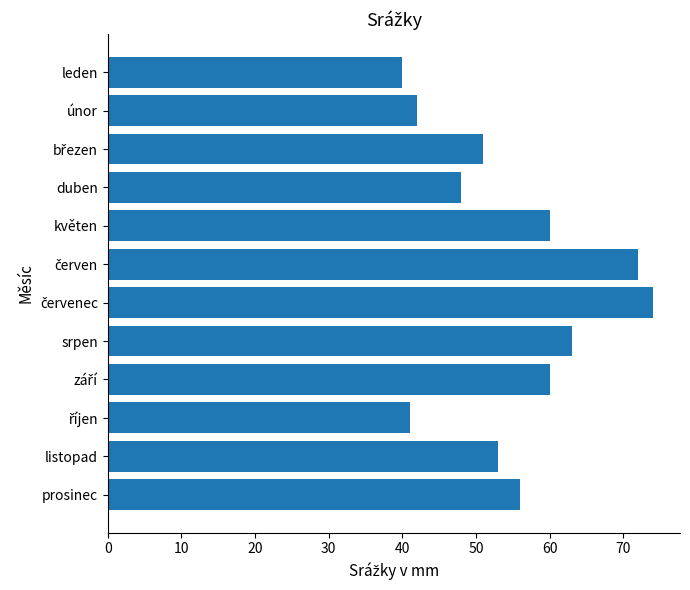

Reading top to bottom, list all the values displayed in this chart.

40	42	51	48	60	72	74	63	60	41	53	56